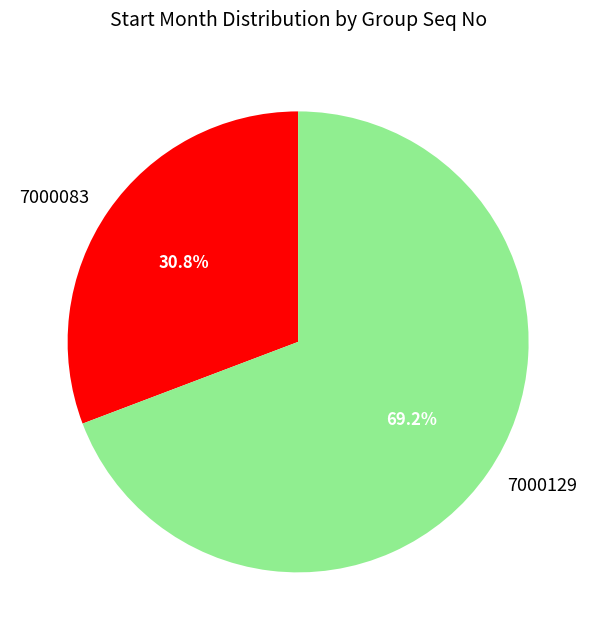

To the nearest percent, what portion does 7000129 represent?

69%